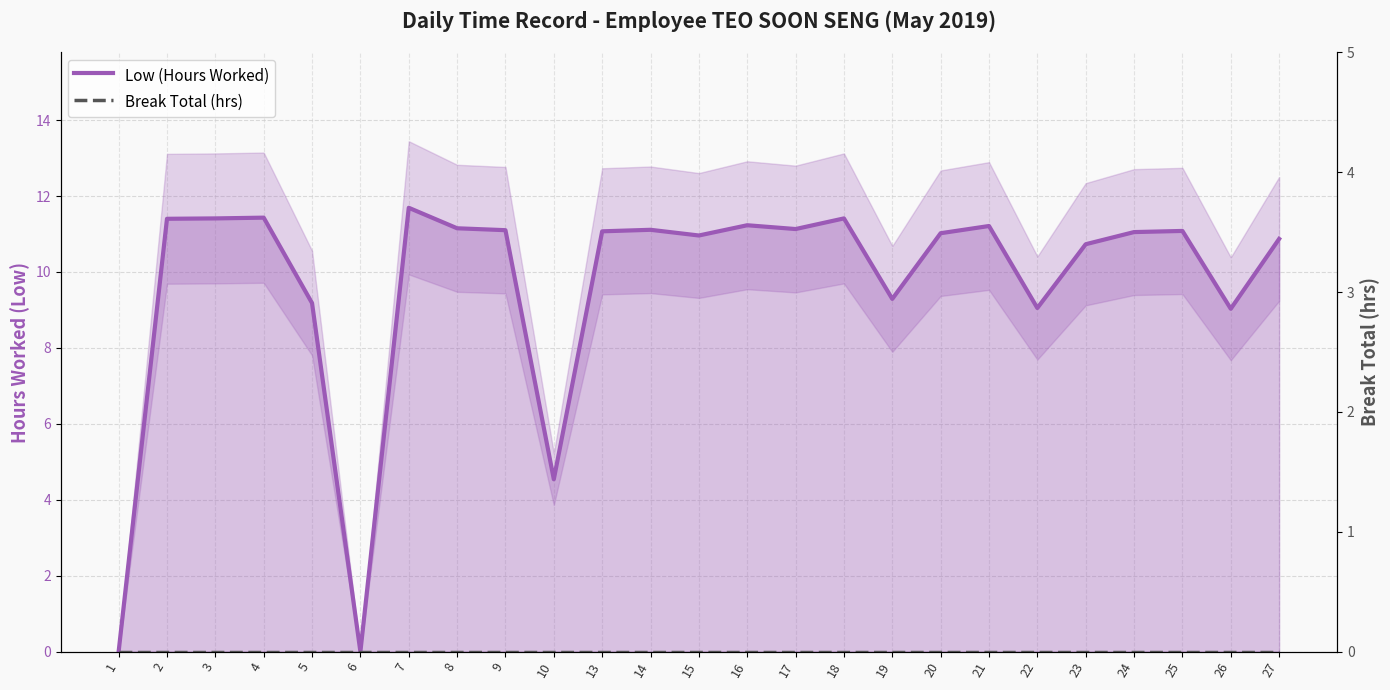

What is the difference between the highest and lowest values at 8?

11.2